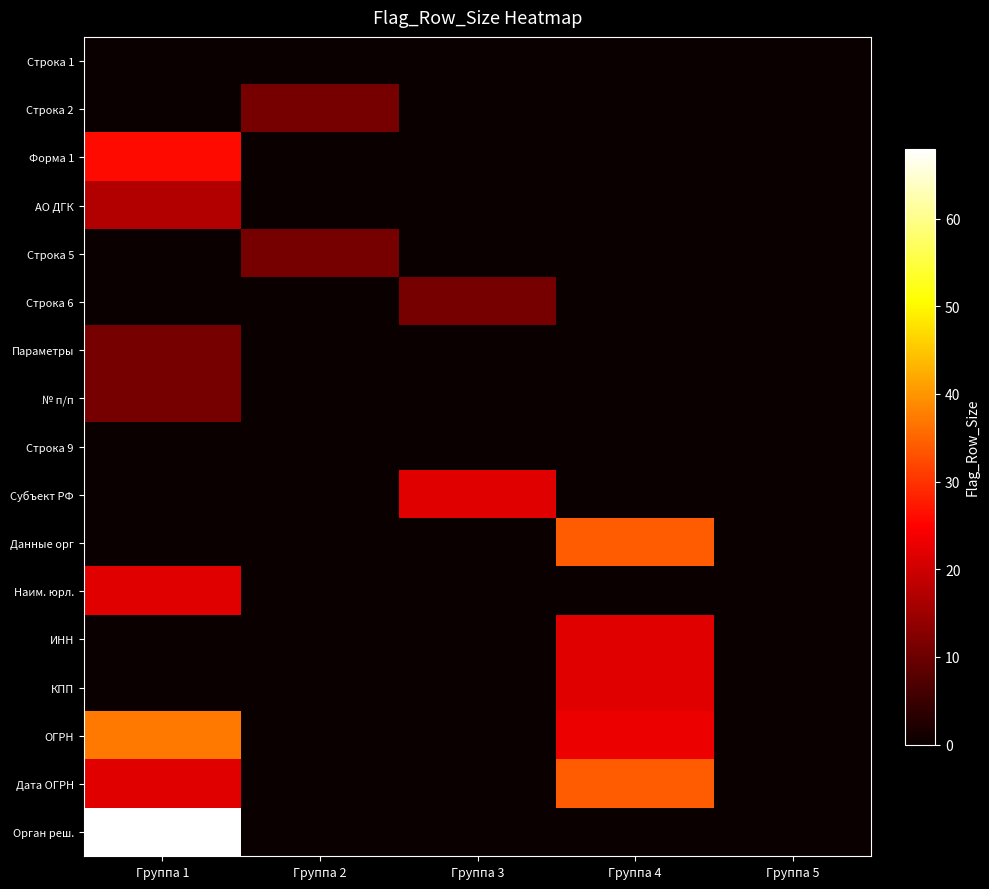

Reading right to left, list all the values displayed in this chart.

Строка 1: Группа 5=0	Группа 4=0	Группа 3=0	Группа 2=0	Группа 1=0
Строка 2: Группа 5=0	Группа 4=0	Группа 3=0	Группа 2=11	Группа 1=0
Форма 1: Группа 5=0	Группа 4=0	Группа 3=0	Группа 2=0	Группа 1=26
АО ДГК: Группа 5=0	Группа 4=0	Группа 3=0	Группа 2=0	Группа 1=17
Строка 5: Группа 5=0	Группа 4=0	Группа 3=0	Группа 2=11	Группа 1=0
Строка 6: Группа 5=0	Группа 4=0	Группа 3=11	Группа 2=0	Группа 1=0
Параметры: Группа 5=0	Группа 4=0	Группа 3=0	Группа 2=0	Группа 1=11
№ п/п: Группа 5=0	Группа 4=0	Группа 3=0	Группа 2=0	Группа 1=11
Строка 9: Группа 5=0	Группа 4=0	Группа 3=0	Группа 2=0	Группа 1=0
Субъект РФ: Группа 5=0	Группа 4=0	Группа 3=22	Группа 2=0	Группа 1=0
Данные орг: Группа 5=0	Группа 4=34	Группа 3=0	Группа 2=0	Группа 1=0
Наим. юрл.: Группа 5=0	Группа 4=0	Группа 3=0	Группа 2=0	Группа 1=22
ИНН: Группа 5=0	Группа 4=22	Группа 3=0	Группа 2=0	Группа 1=0
КПП: Группа 5=0	Группа 4=22	Группа 3=0	Группа 2=0	Группа 1=0
ОГРН: Группа 5=0	Группа 4=23	Группа 3=0	Группа 2=0	Группа 1=37
Дата ОГРН: Группа 5=0	Группа 4=34	Группа 3=0	Группа 2=0	Группа 1=22
Орган реш.: Группа 5=0	Группа 4=0	Группа 3=0	Группа 2=0	Группа 1=68